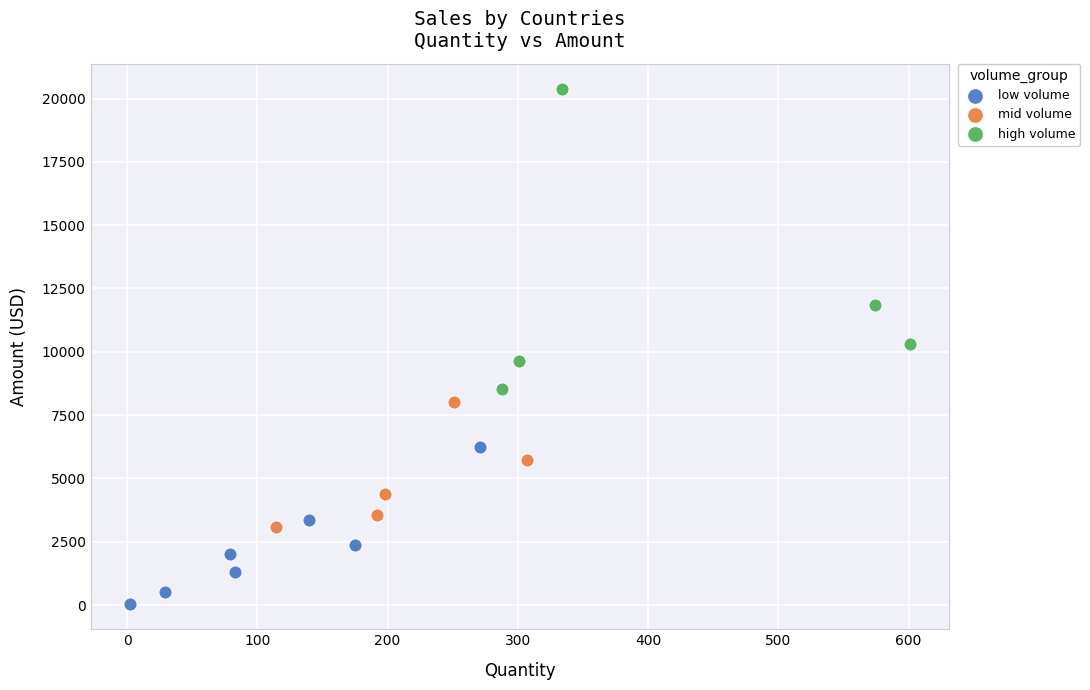

Which series has the widest spread of Y values?

high volume